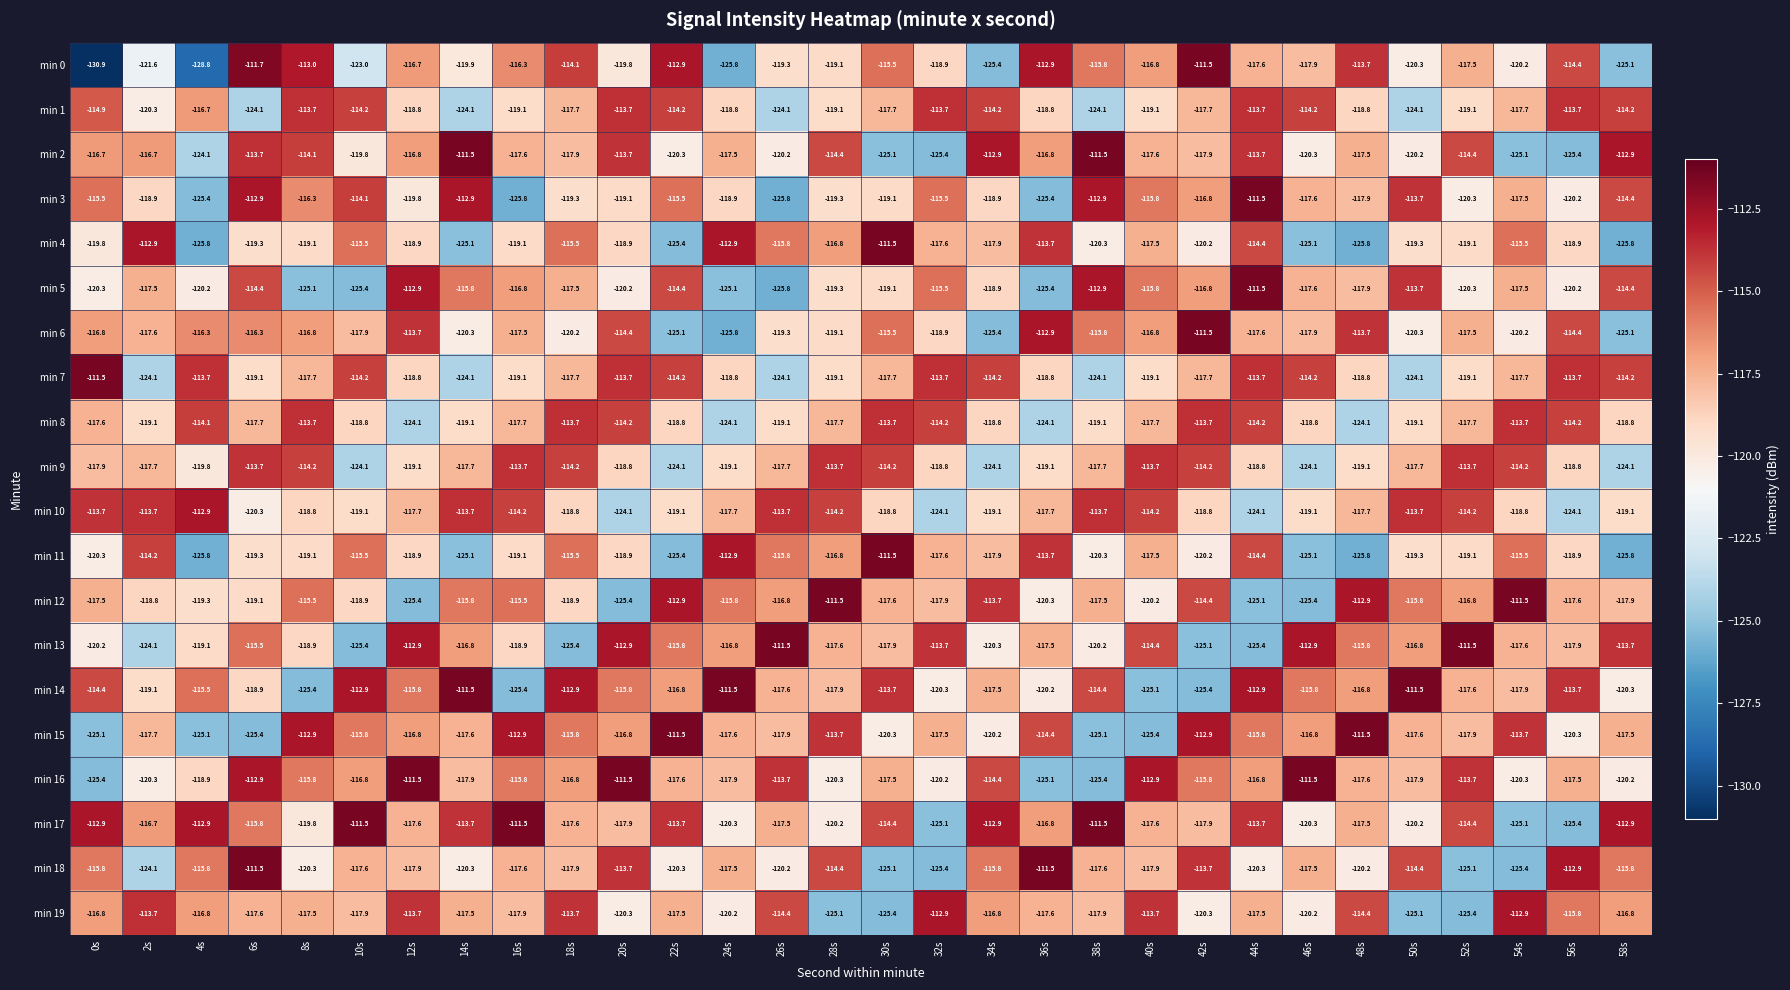

Which series has the largest total across all categories?

min 17